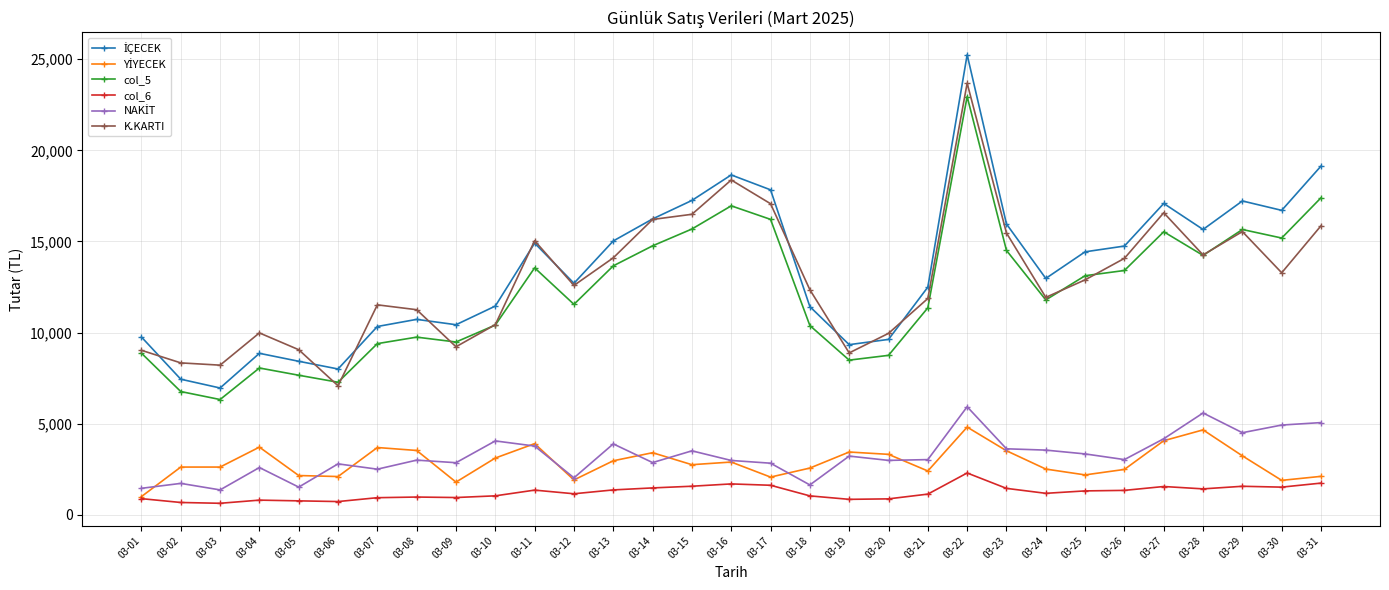

How many values in the K.KARTI series are below 12586?

15